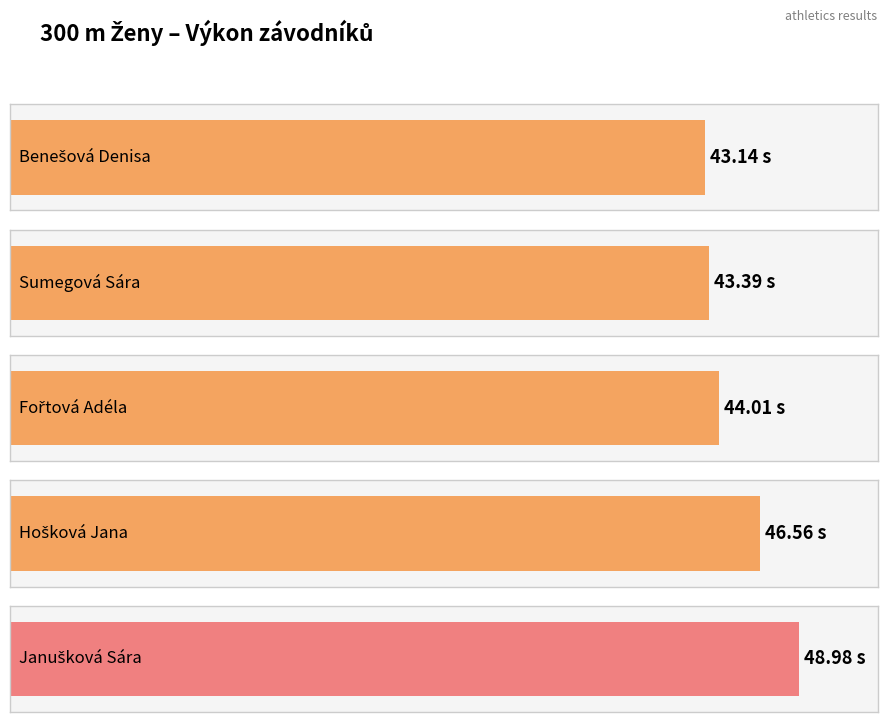

Reading right to left, what are all the values shown in this chart?

49.0	46.6	44.0	43.4	43.1